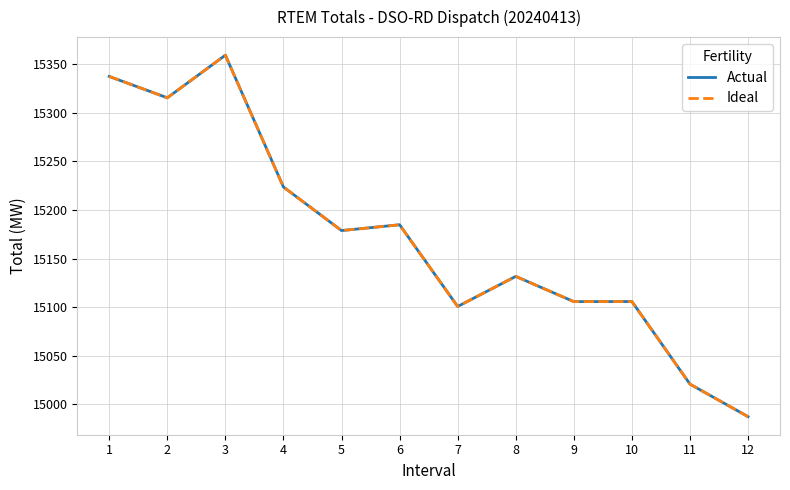

Which category has the highest value across all series?

3